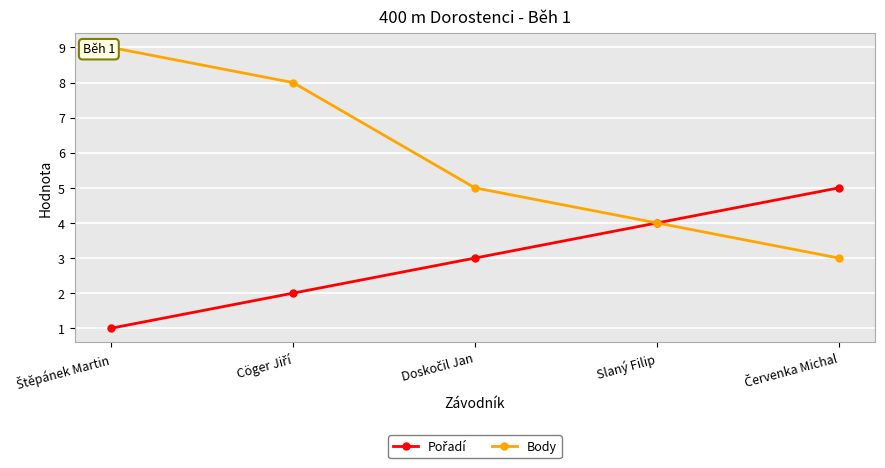

What is the maximum value shown in the chart?

9